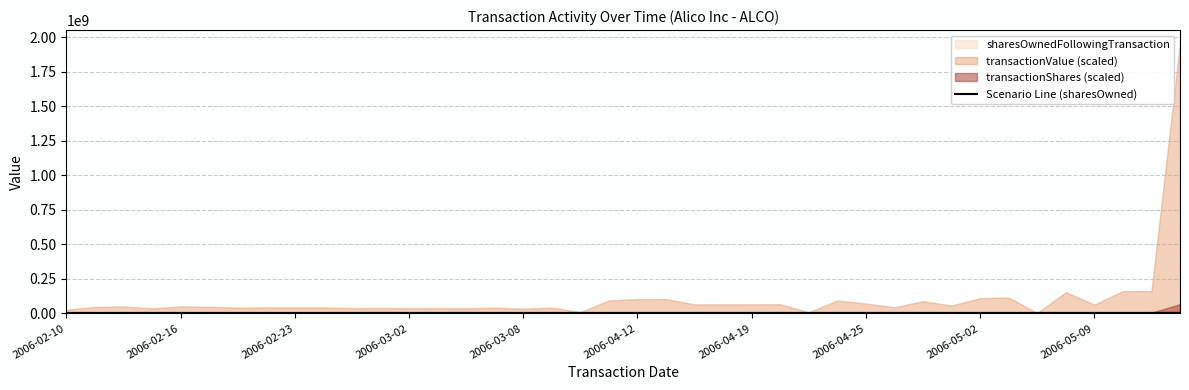

How many categories are shown in the chart?

40